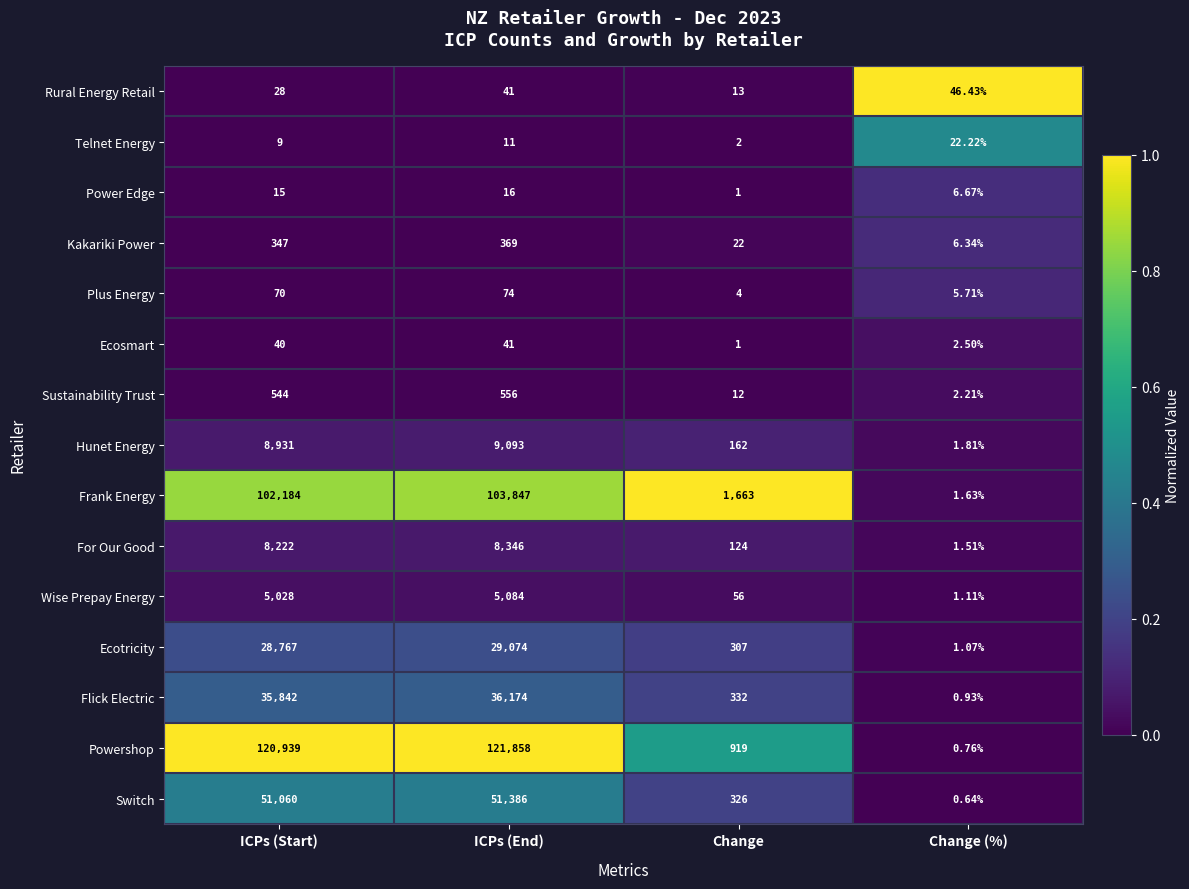

Rank the categories by Sustainability Trust value from highest to lowest.

ICPs (End), ICPs (Start), Change, Change (%)